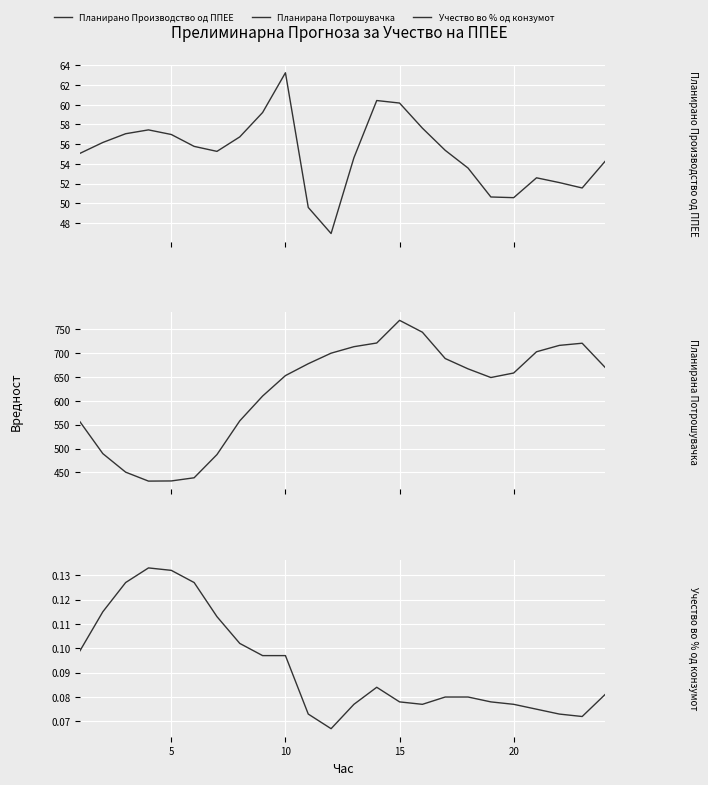

Rank the series by their maximum value, from lowest to highest.

Учество во % од конзумот, Планирано Производство од ППЕЕ, Планирана Потрошувачка